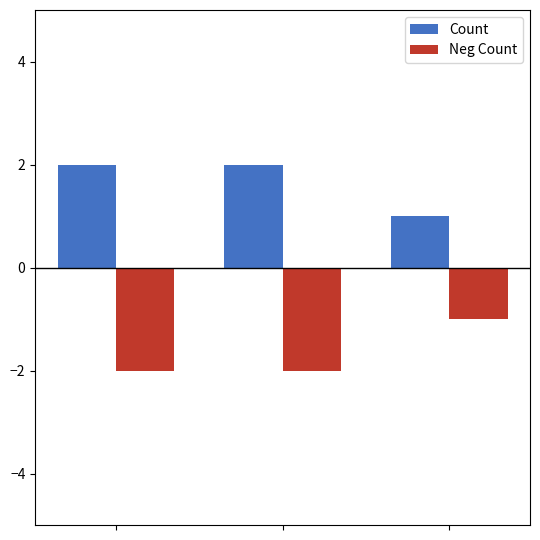

Reading right to left, transcribe all the data shown in this chart.

Count: 1	2	2
Neg Count: -1	-2	-2